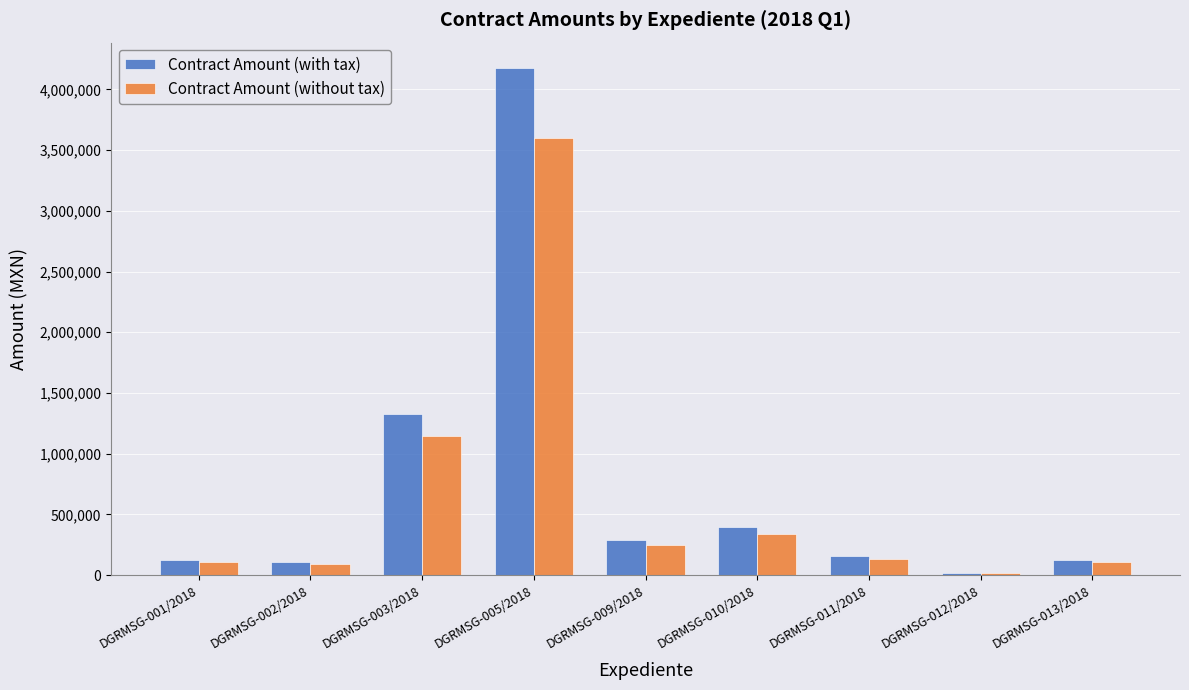

What is the average value of the Contract Amount (without tax) series?

644103.0